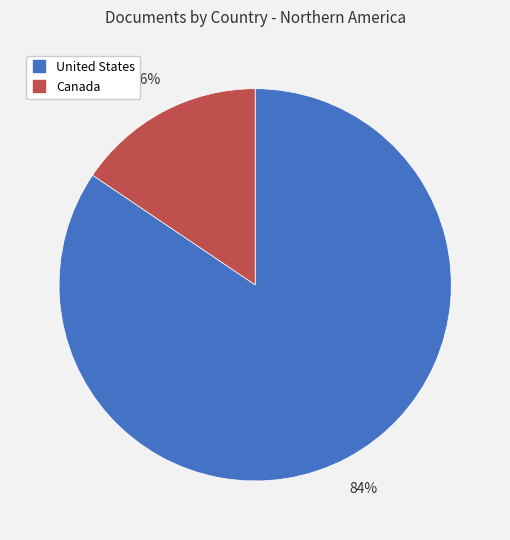

Combined, do Canada and United States account for over 50%?

Yes